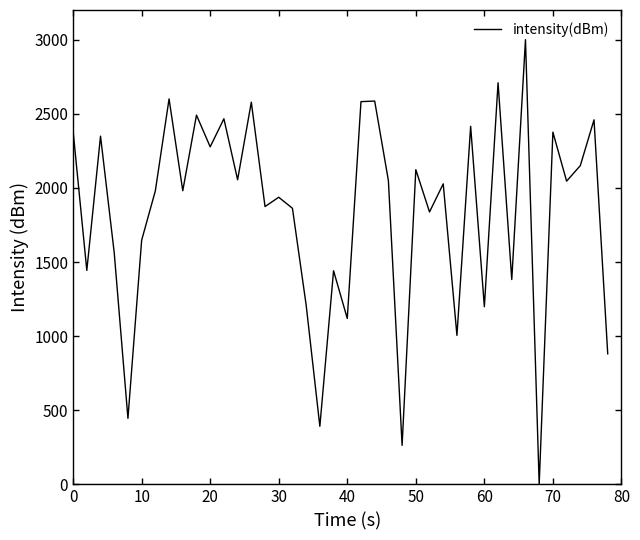

How many lines are shown in the chart?

1